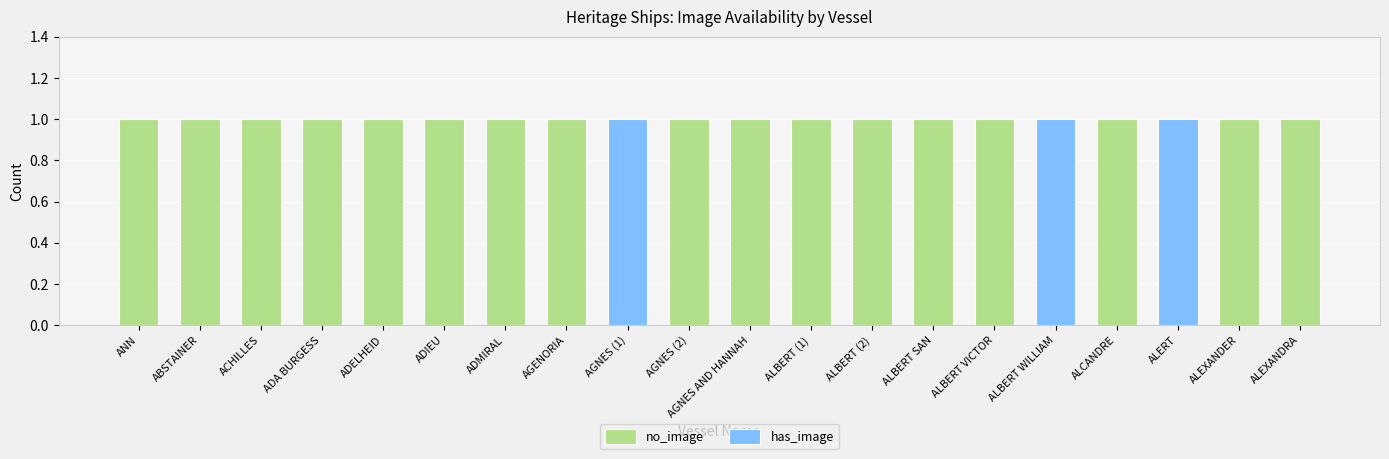

True or false: no_image has a value of 2 at AGENORIA.

False